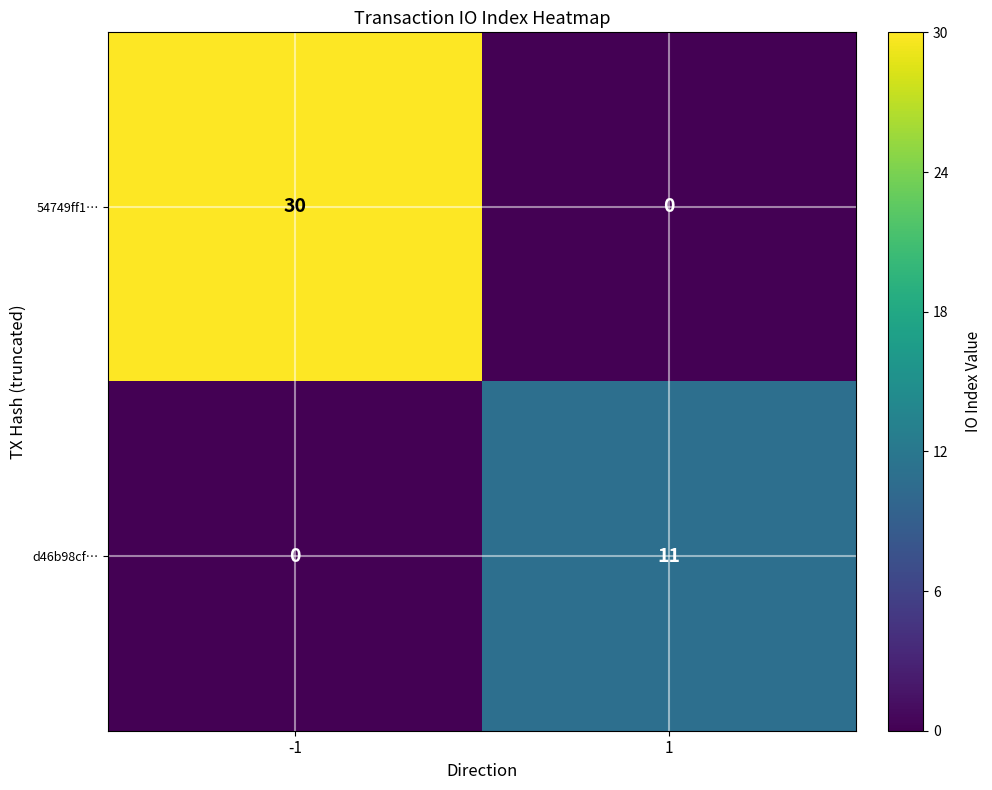

Between -1 and 1, which series saw the biggest shift?

54749ff1…